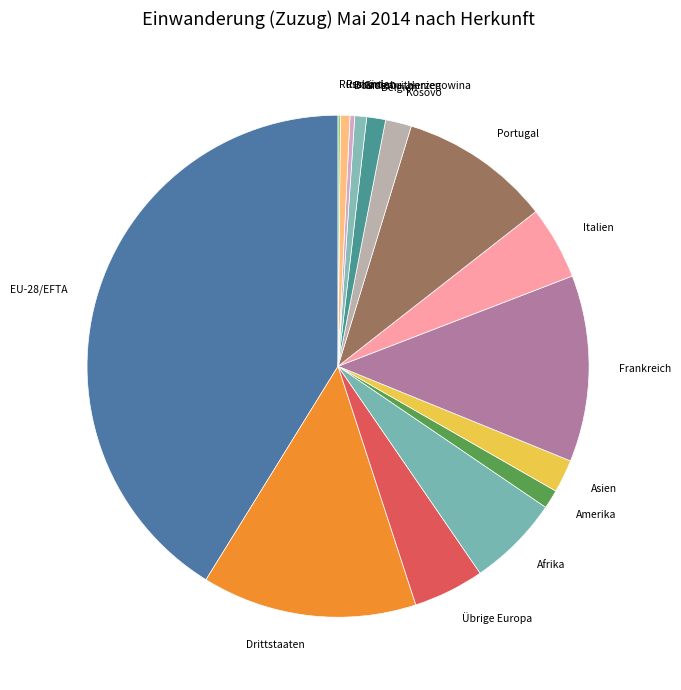

Combined, do EU-28/EFTA and Bosnien u. Herzegowina account for over 50%?

No